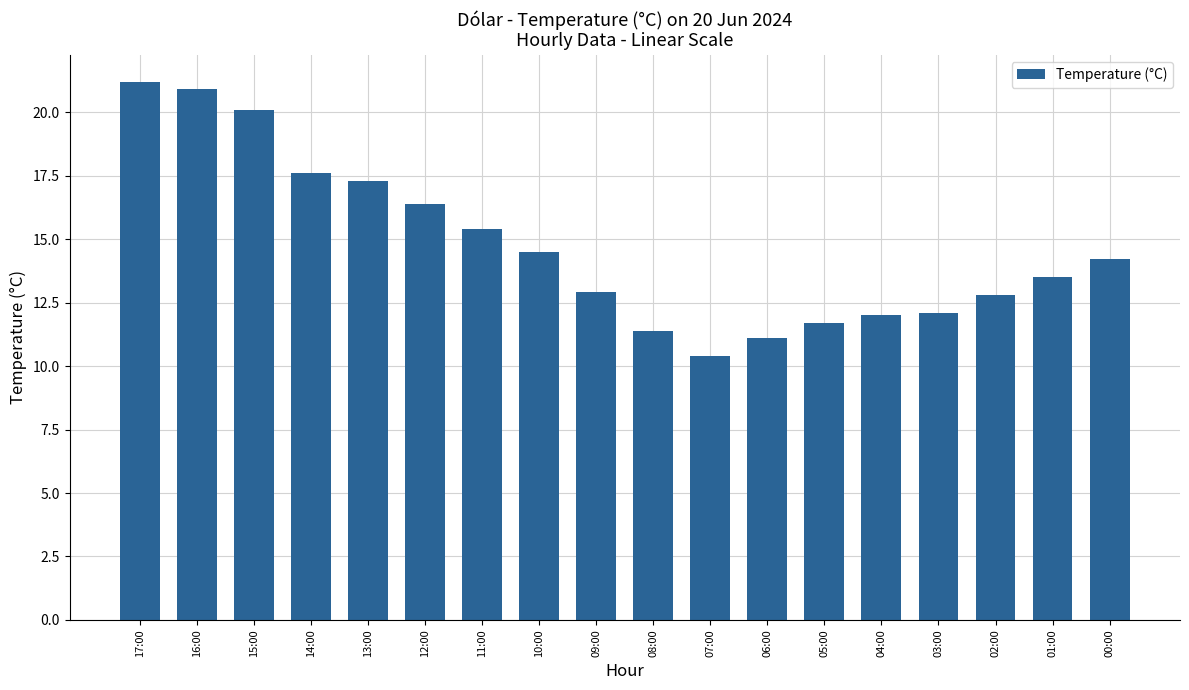

What is the difference between the maximum and minimum values?

10.8